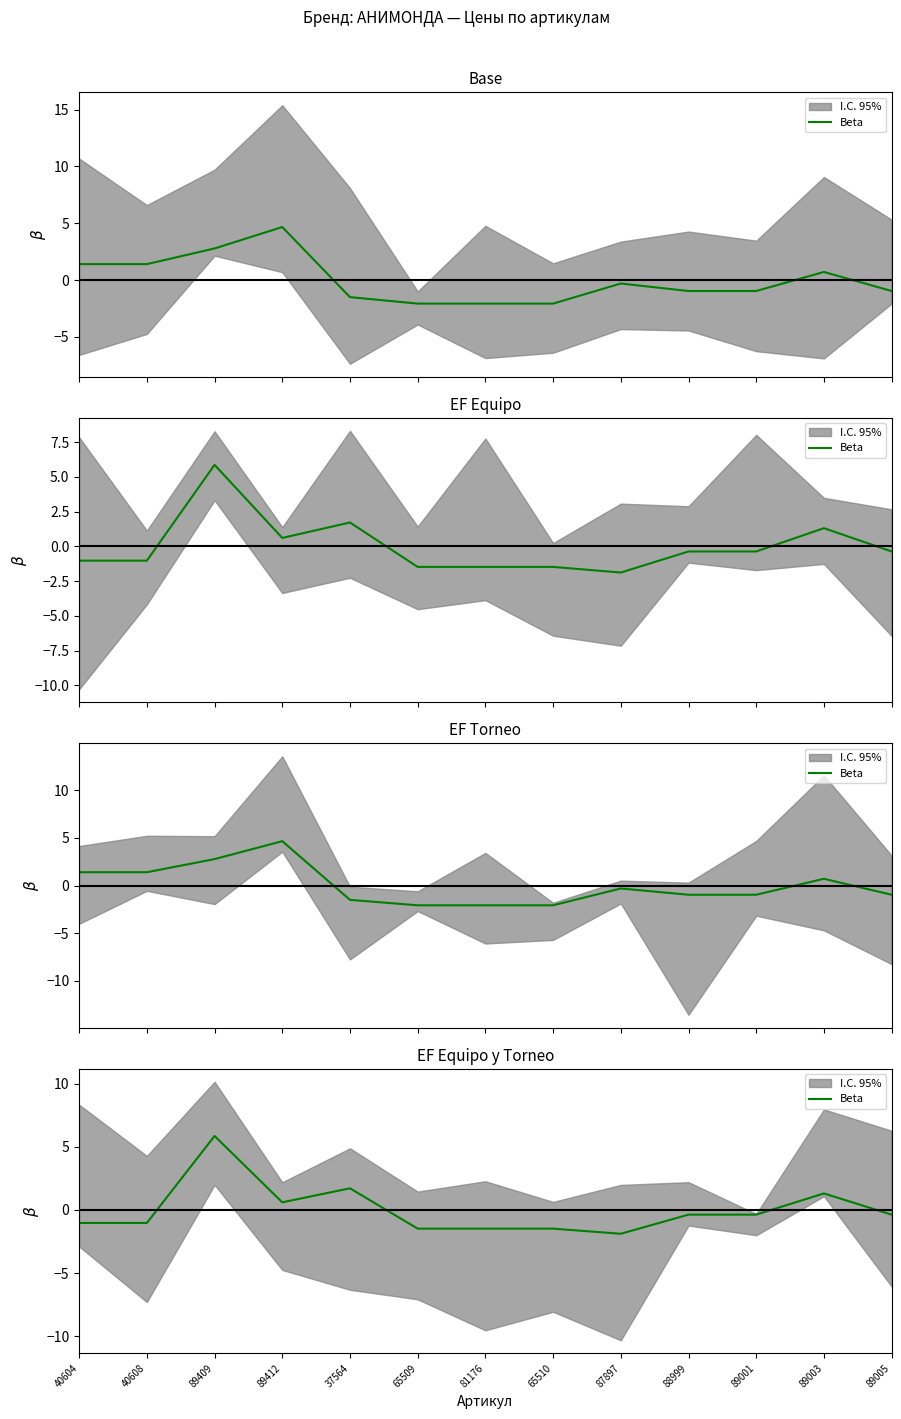

Which label corresponds to the largest value in the chart?

89409